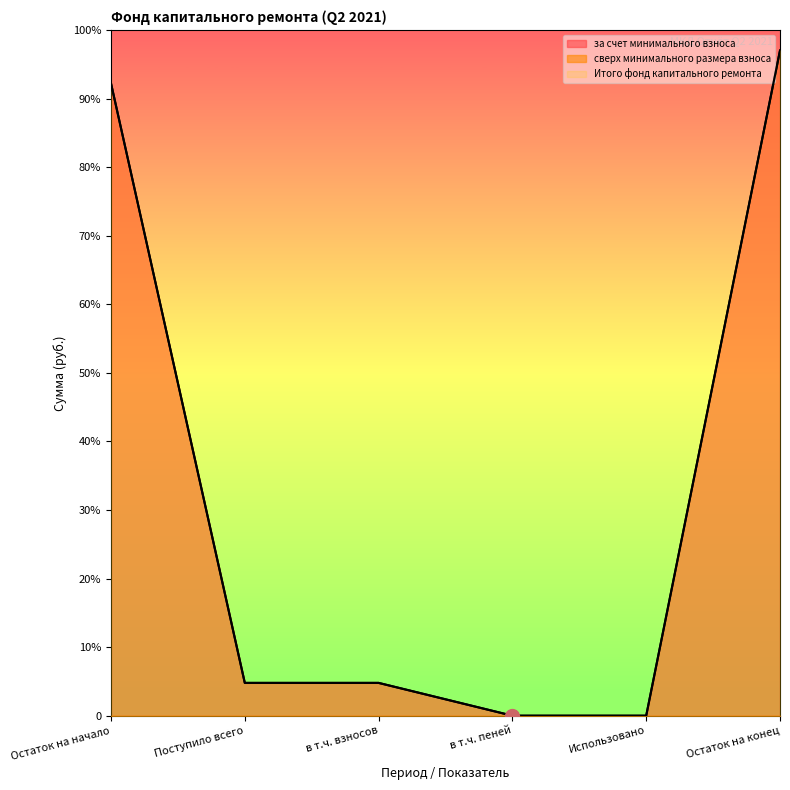

Reading left to right, list all the values displayed in this chart.

за счет минимального взноса: 387.3	20.1	20.1	0.0	0.0	407.4
Итого фонд капитального ремонта: 387.3	20.1	20.1	0.0	0.0	407.4